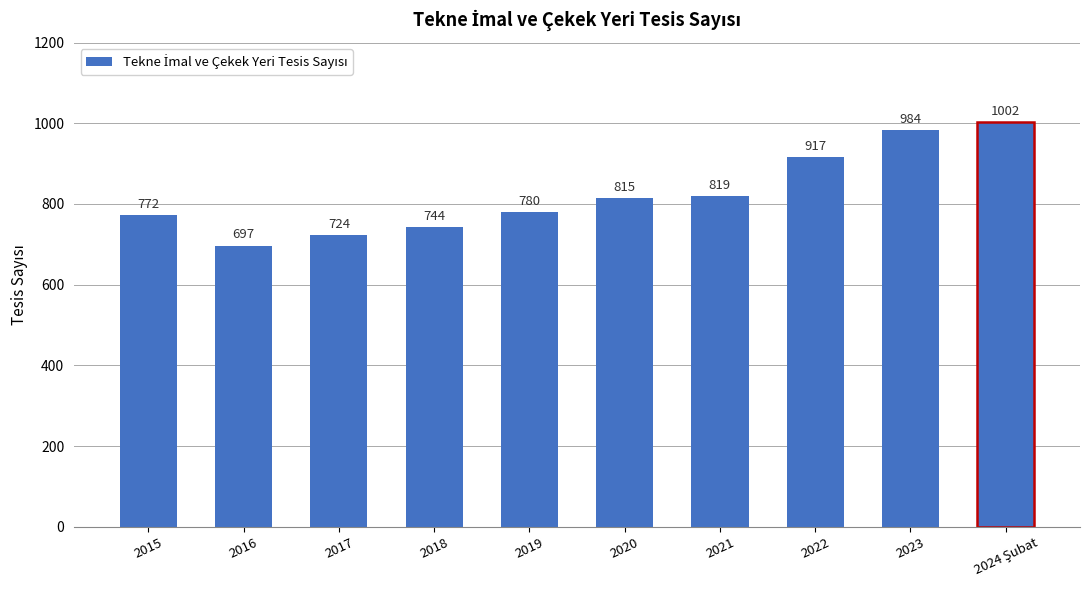

What position from the right is 2017?

8